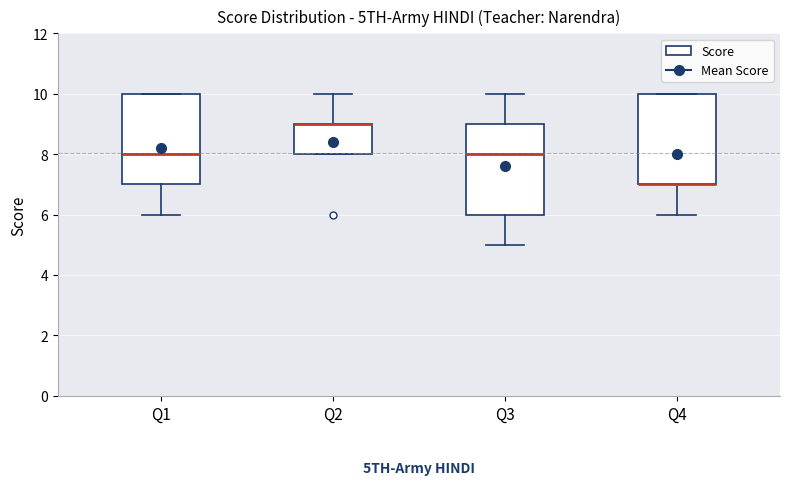

Reading left to right, transcribe this box plot: for each box, give where its median line is, the range the box spans, and where its two whiskers end, as read against the y-axis. The values are not printed on the chart, so give them approximately, as read against the axis.

Q1: median 8, box 7 to 10, whiskers 6 to 10
Q2: median 9 (drawn on the box's upper edge), box 8 to 9, whiskers 8 to 10
Q3: median 8, box 6 to 9, whiskers 5 to 10
Q4: median 7 (drawn on the box's lower edge), box 7 to 10, whiskers 6 to 10